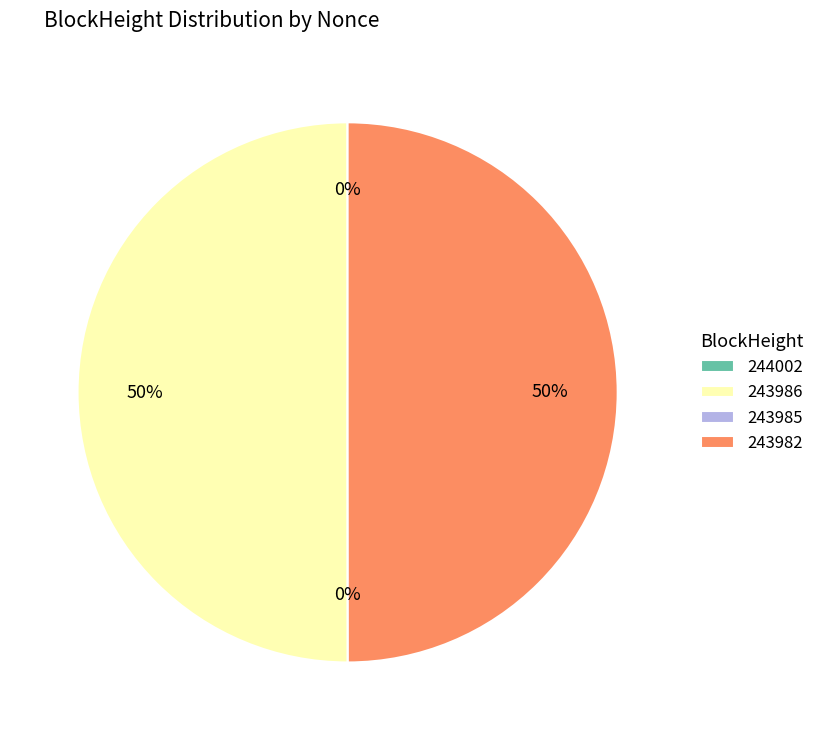

What is the total percentage of 243985 and 243986?

50.0%